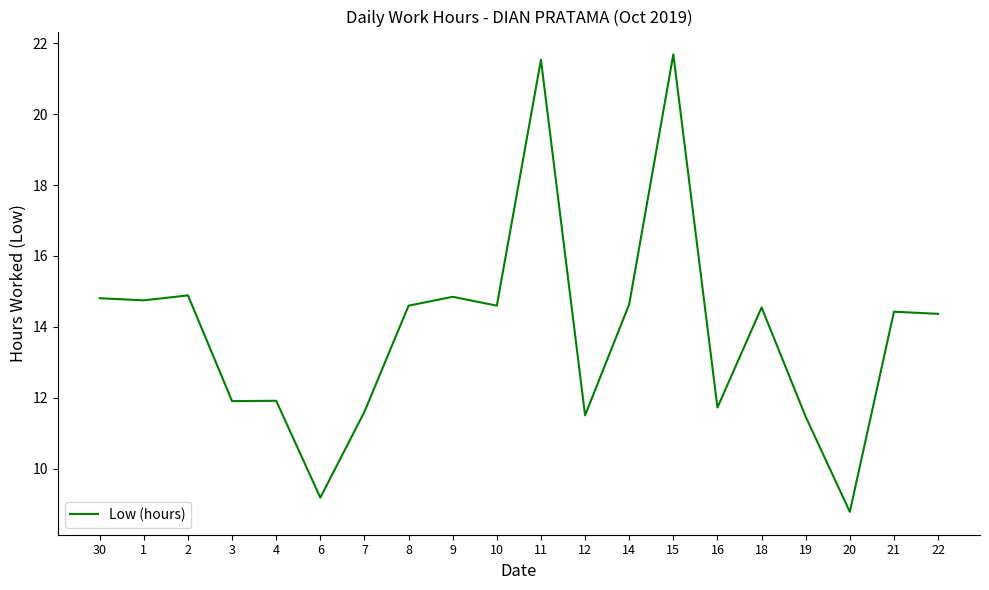

What is the average value?

13.9